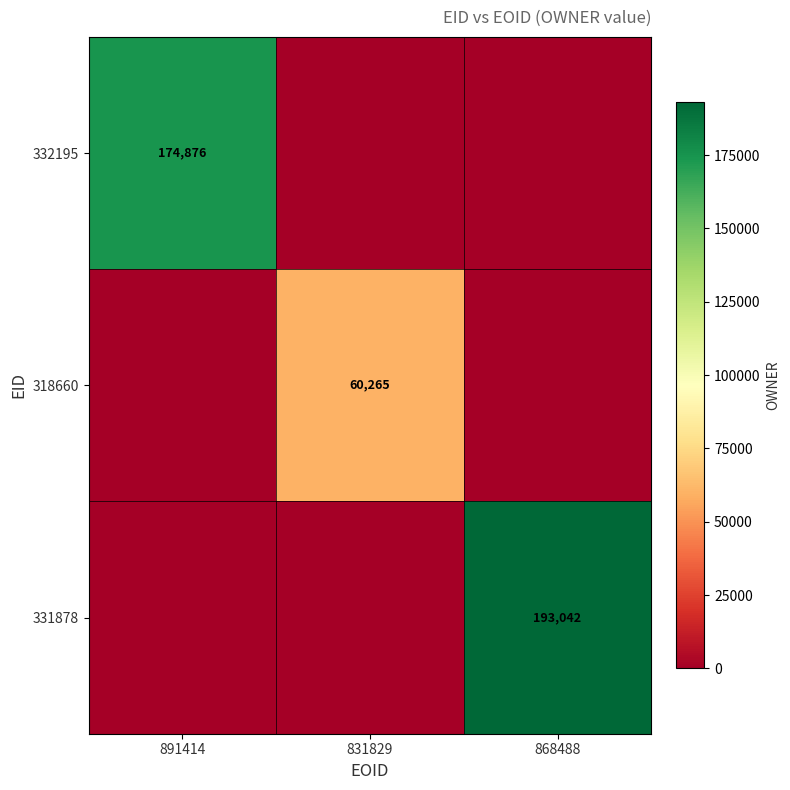

Which category has the highest value across all series?

868488